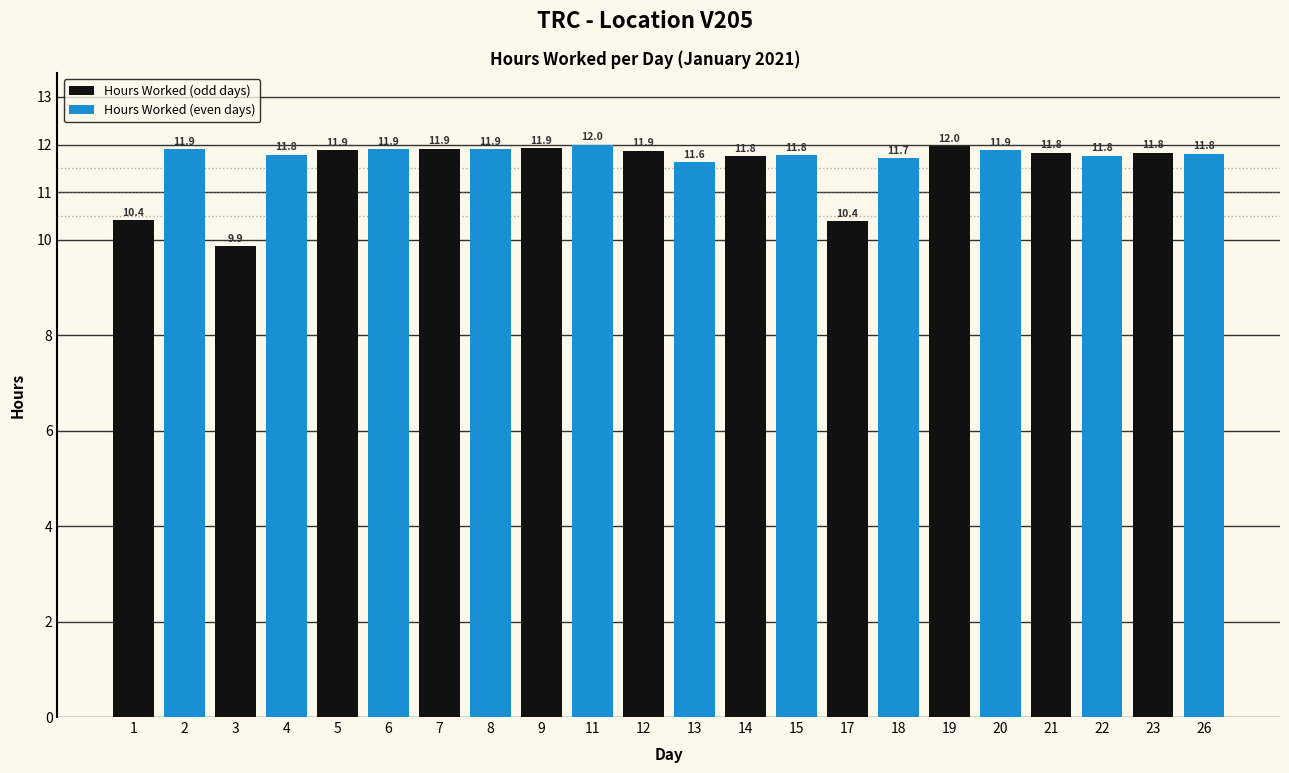

Is it true that Hours Worked (odd days) equals 3.7 at 5?

False